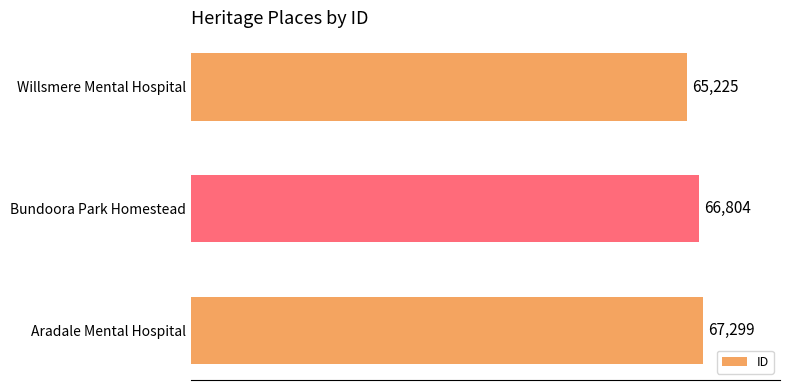

Rank the categories by value from highest to lowest.

Aradale Mental Hospital, Bundoora Park Homestead, Willsmere Mental Hospital